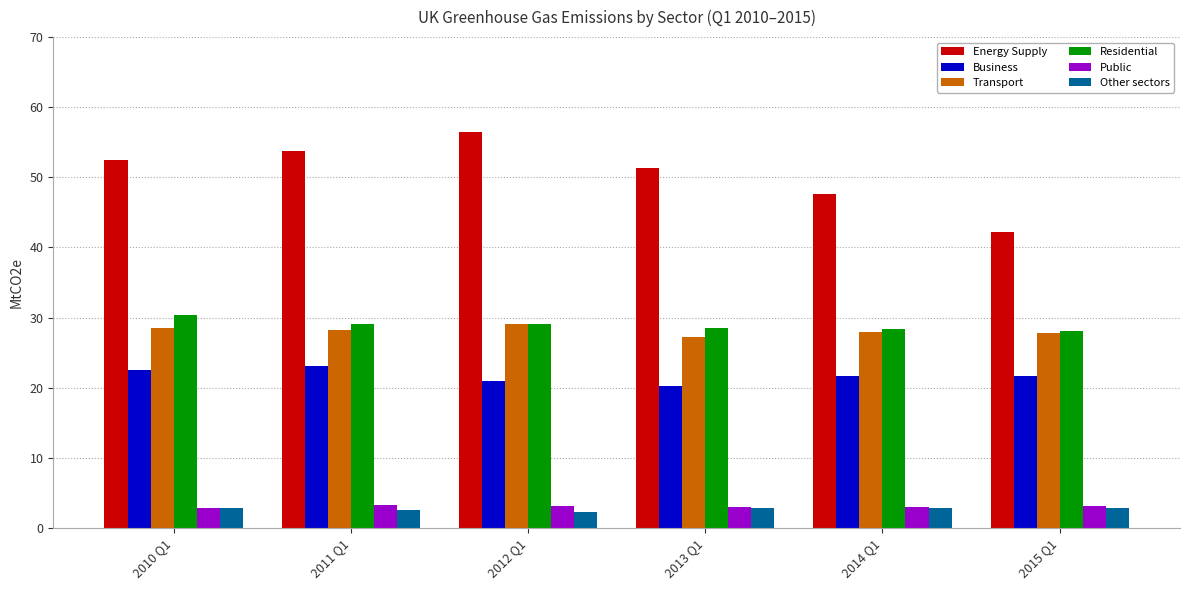

What is the total value across all series at 2015 Q1?

125.7